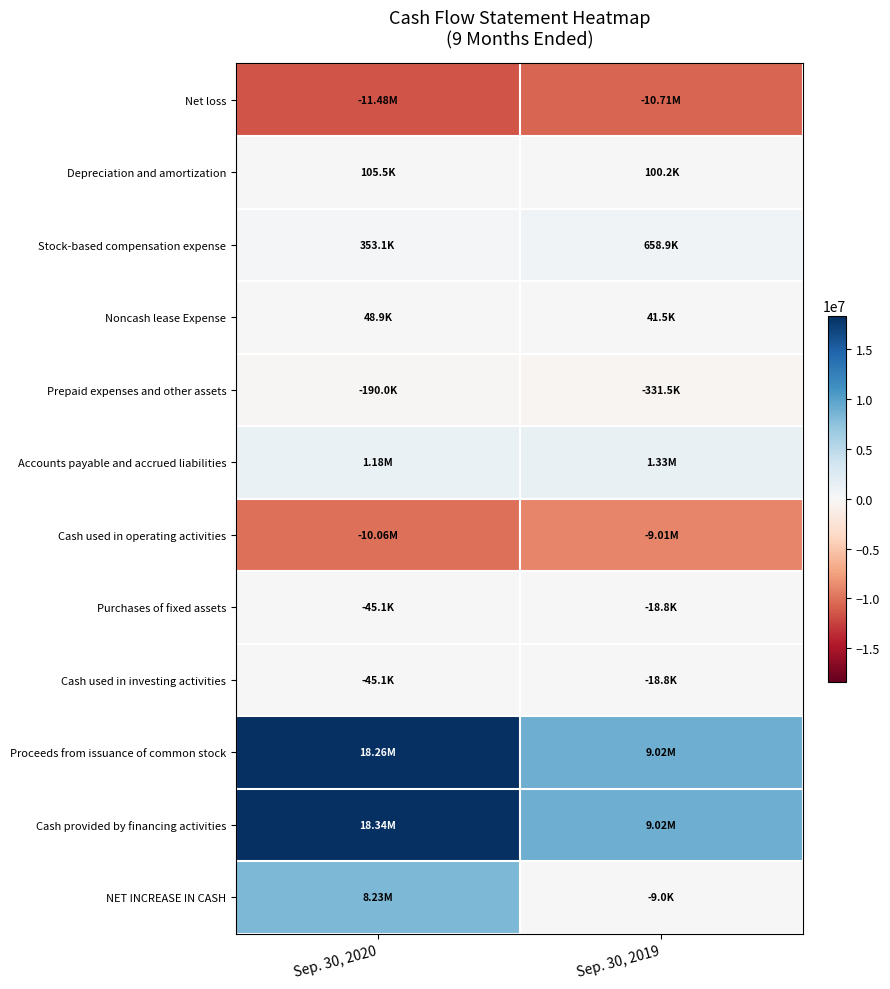

What is the spread (max minus min) of values at Sep. 30, 2019?

19737578